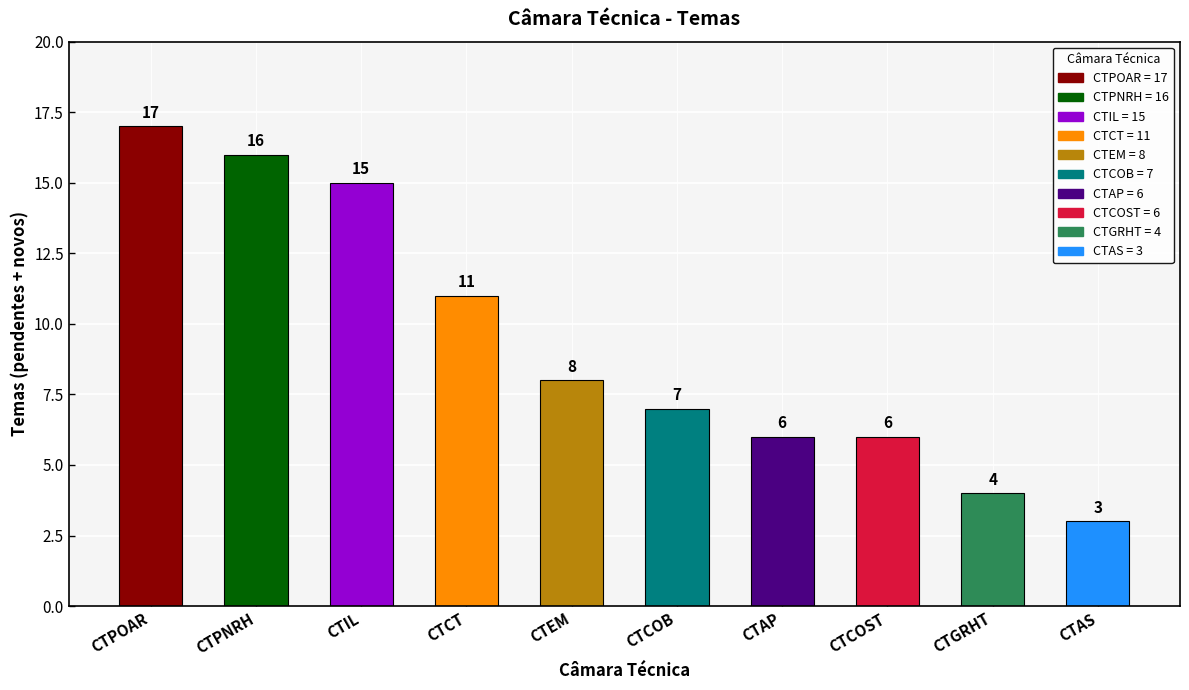

What is the maximum value shown in the chart?

17